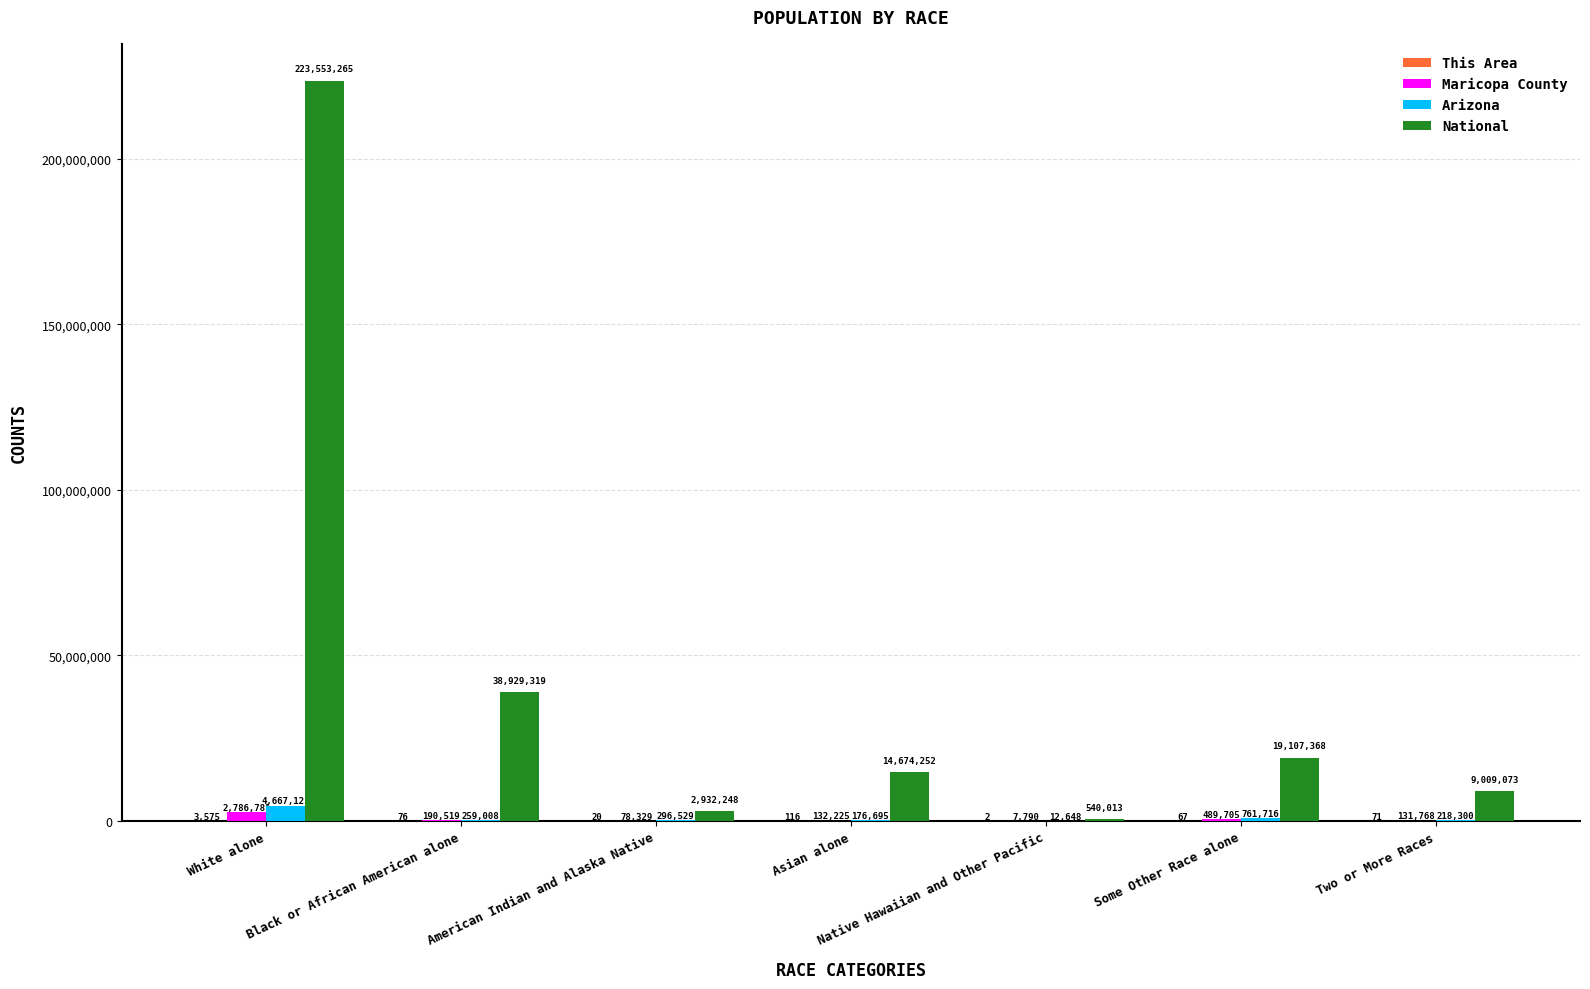

At which category does the chart reach its peak across all series?

White alone